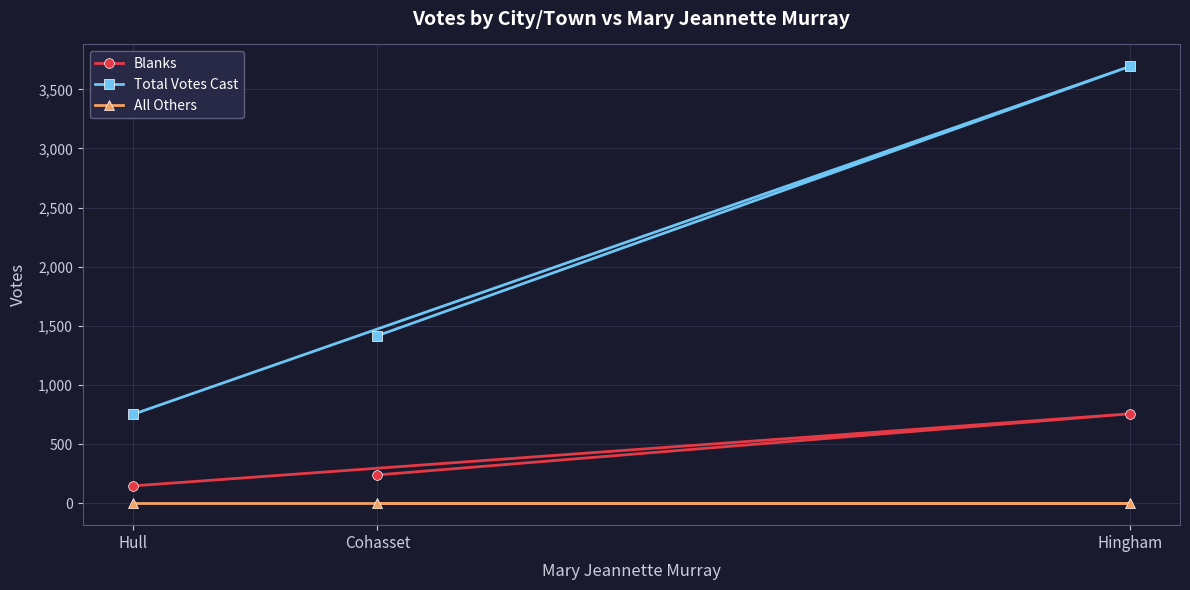

The Total Votes Cast series shows 3695 at Hingham. True or false?

True